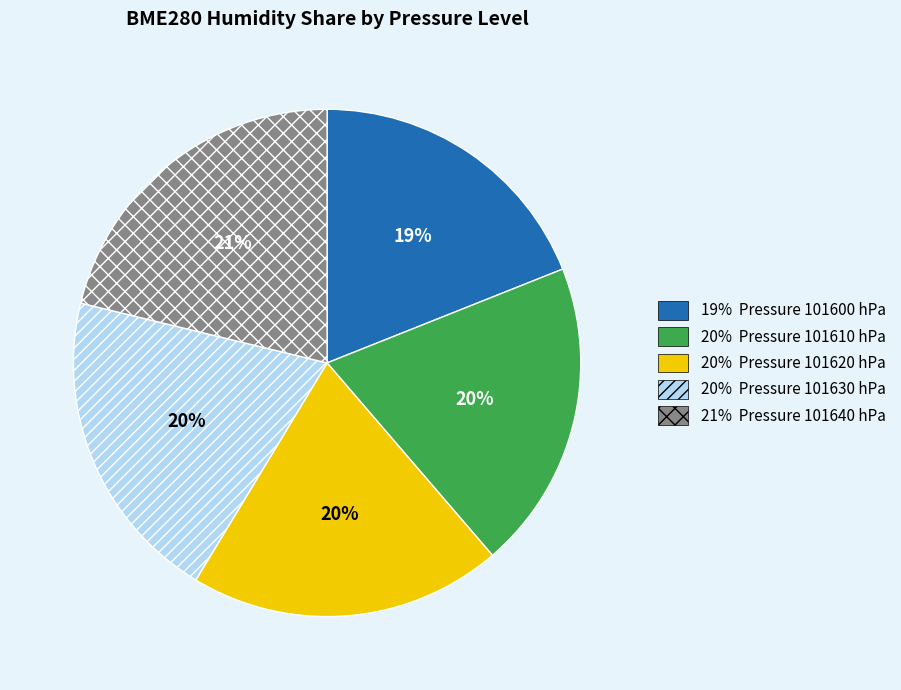

Does any single category account for the majority?

No